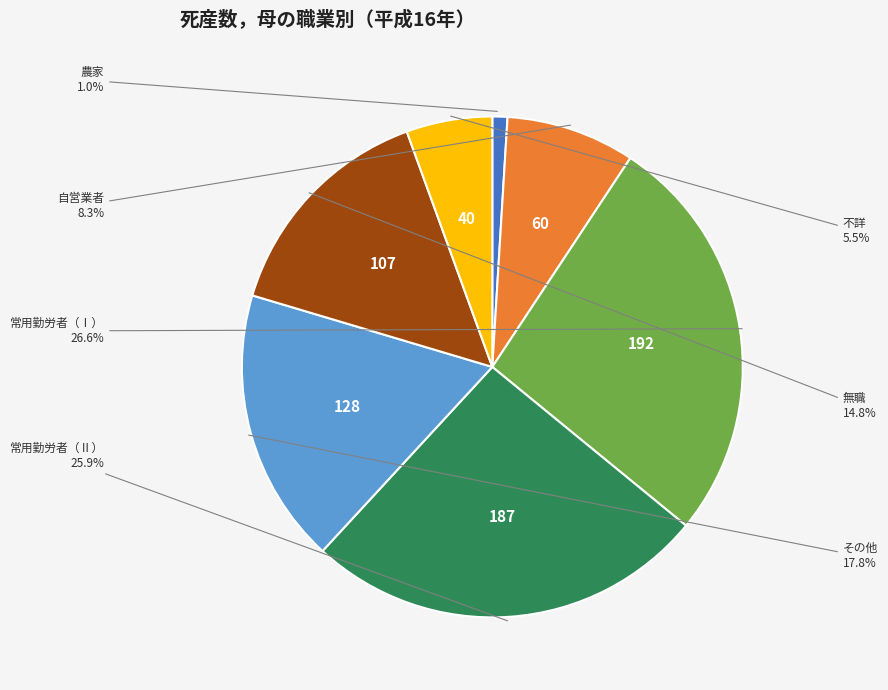

To the nearest percent, what percentage of the pie is 農家?

1%